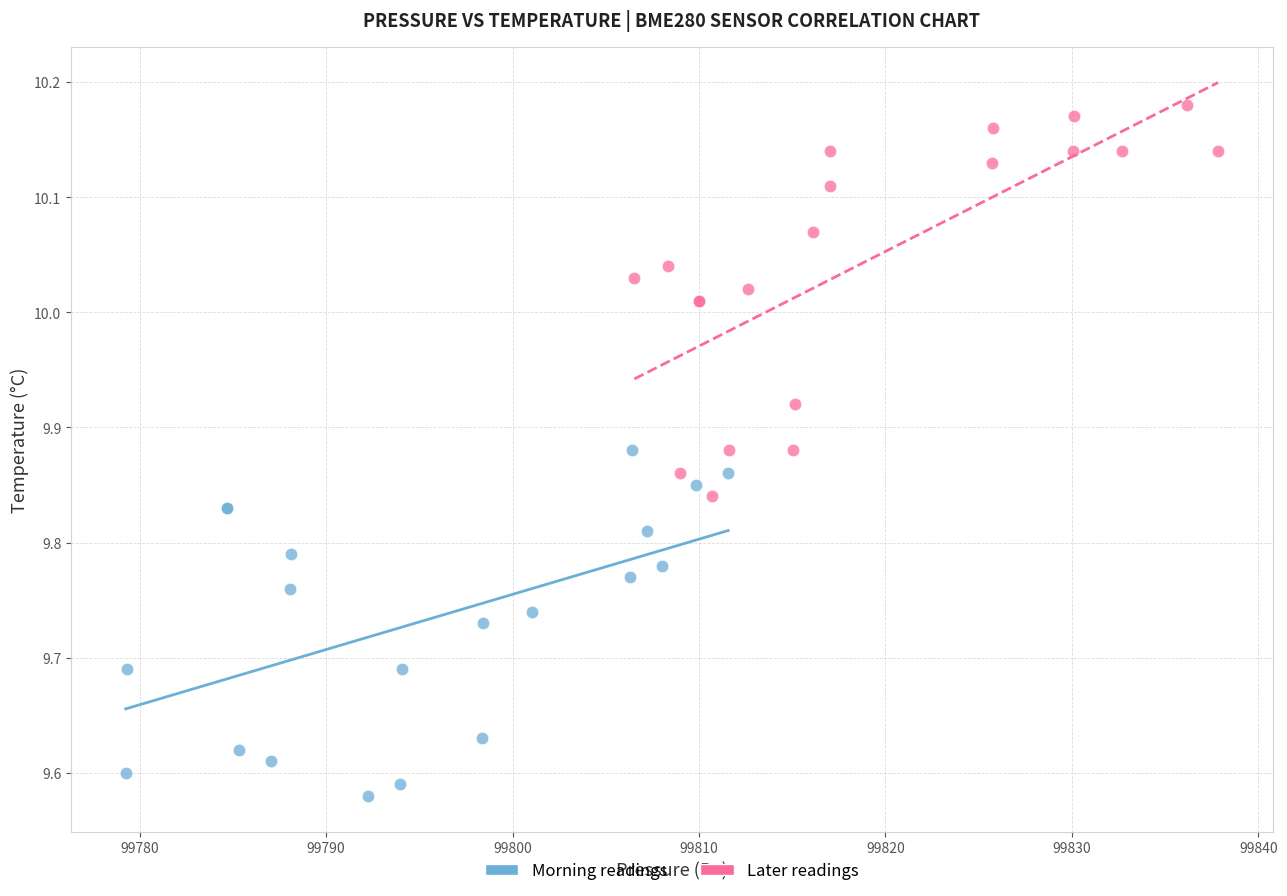

Which series contains the lowest Y value?

Morning readings